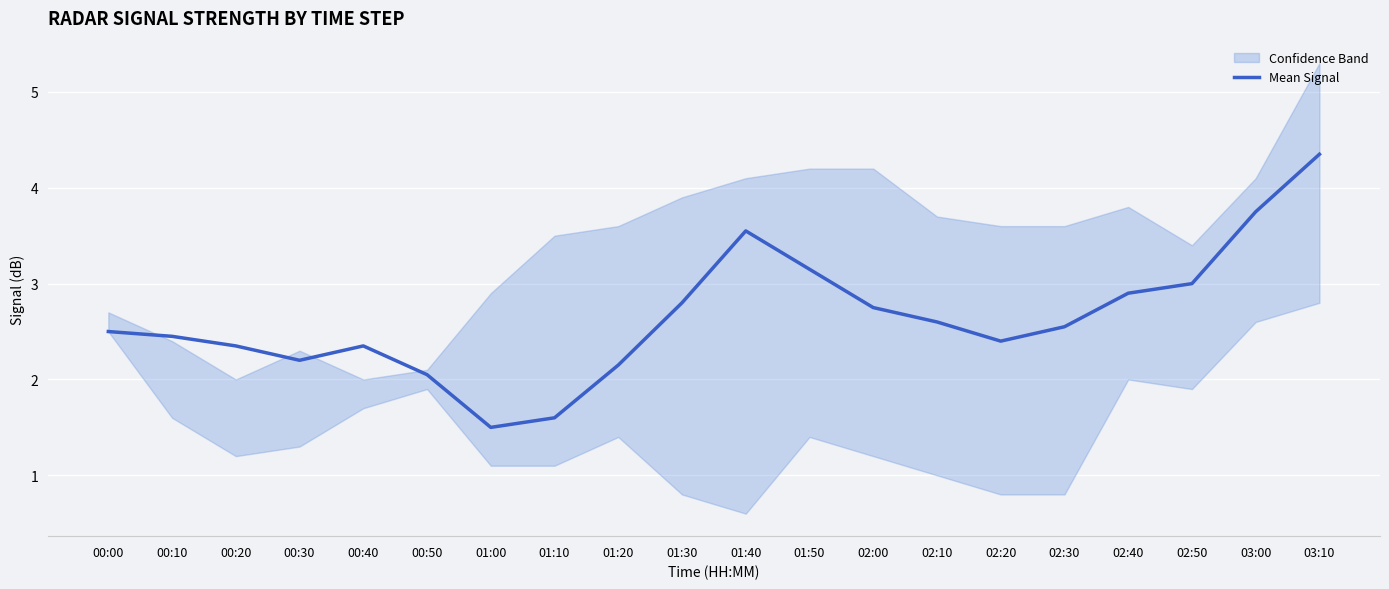

How many data points are less than 2?

2